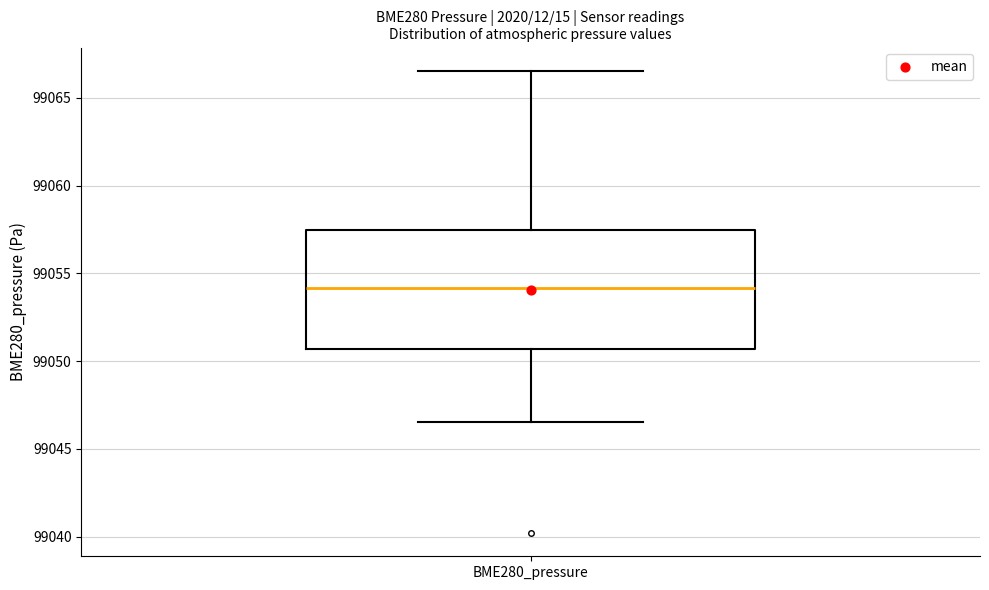

Read this box plot against the y-axis: the position of the median line, the range covered by the box, and the ends of both whiskers. The values are not printed on the chart, so give them approximately, as read against the axis.

median 99054.0, box 99050.5 to 99057.5, whiskers 99046.5 to 99066.5